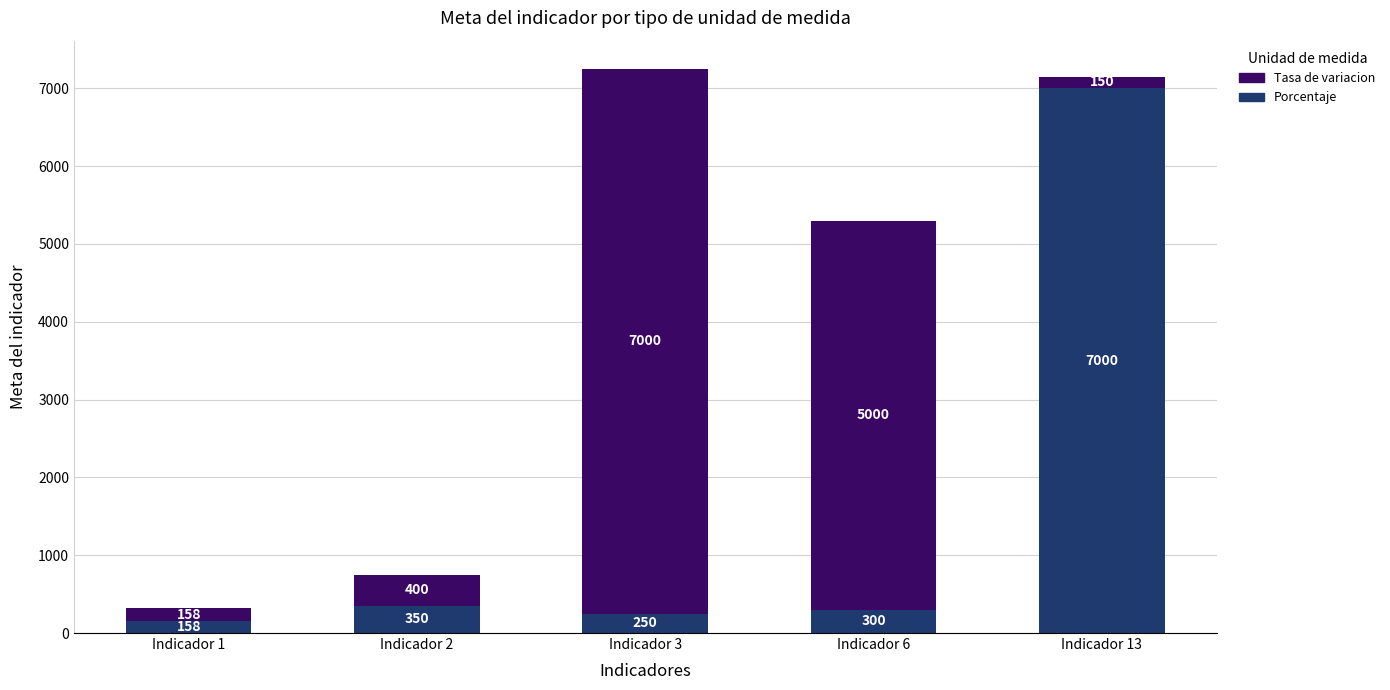

Reading left to right, what are the values for Porcentaje?

158	350	250	300	7000